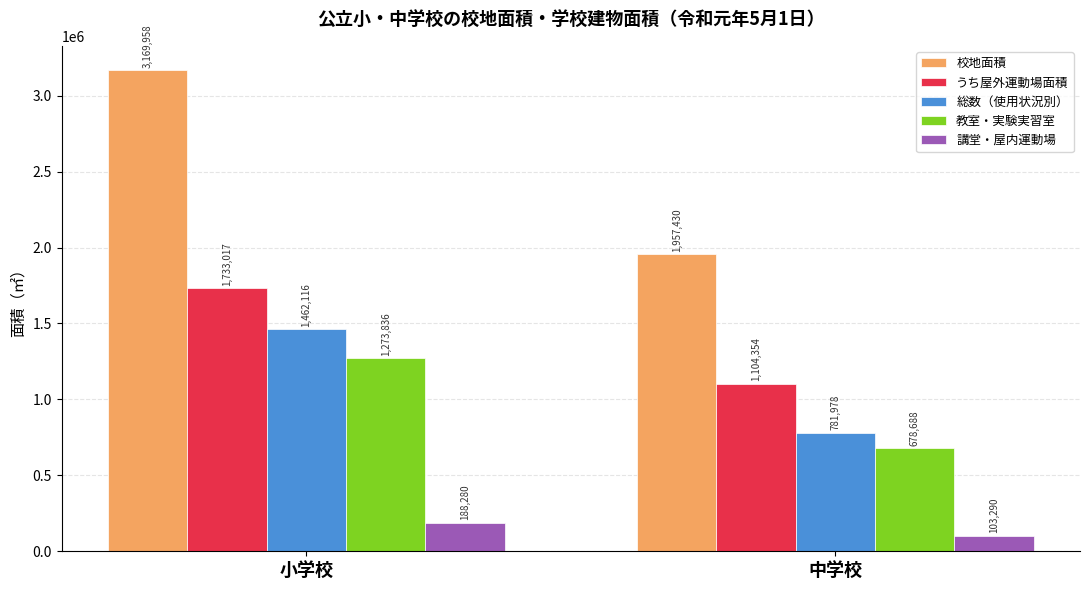

What is the minimum value for 教室・実験実習室?

678688